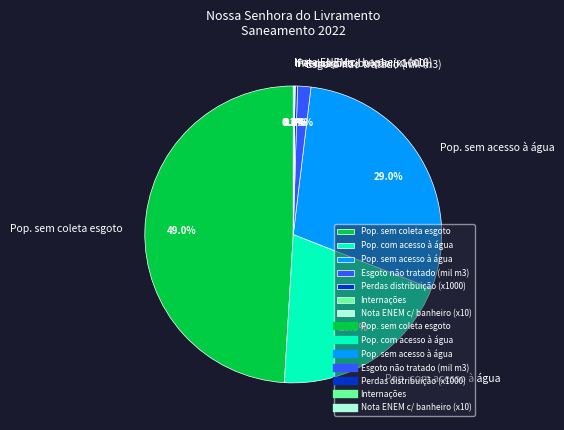

To the nearest percent, what is the average slice percentage?

14%